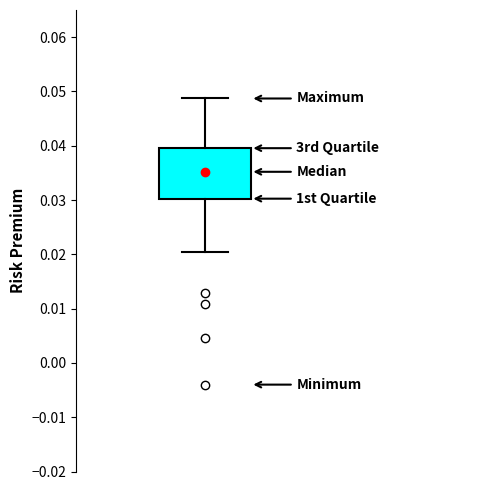

Read this box plot against the y-axis: the position of the median line, the range covered by the box, and the ends of both whiskers. The values are not printed on the chart, so give them approximately, as read against the axis.

median 0.035, box 0.030 to 0.040, whiskers 0.021 to 0.049